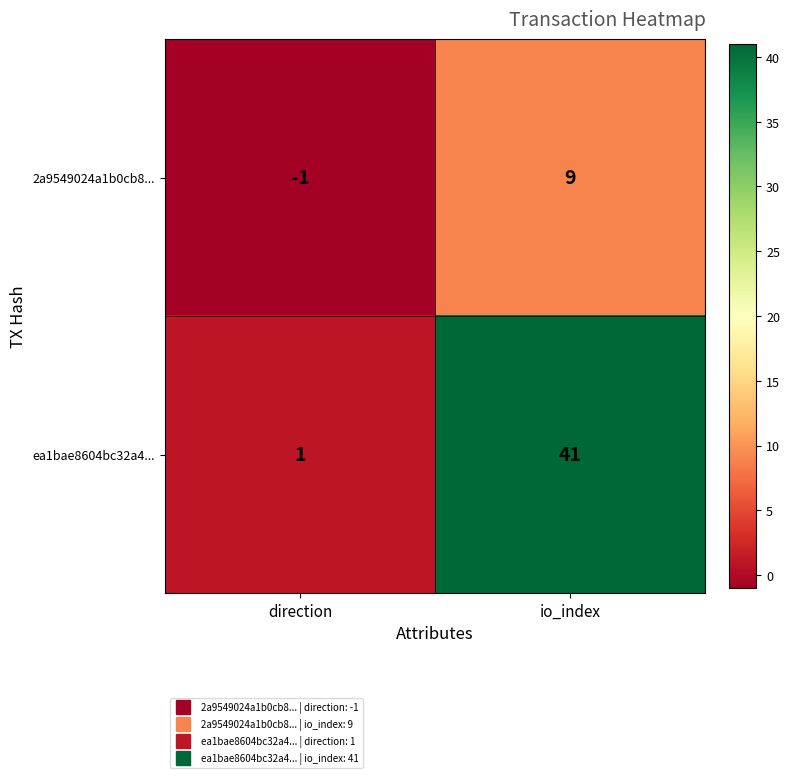

Which series has the largest total across all categories?

ea1bae8604bc32a4...